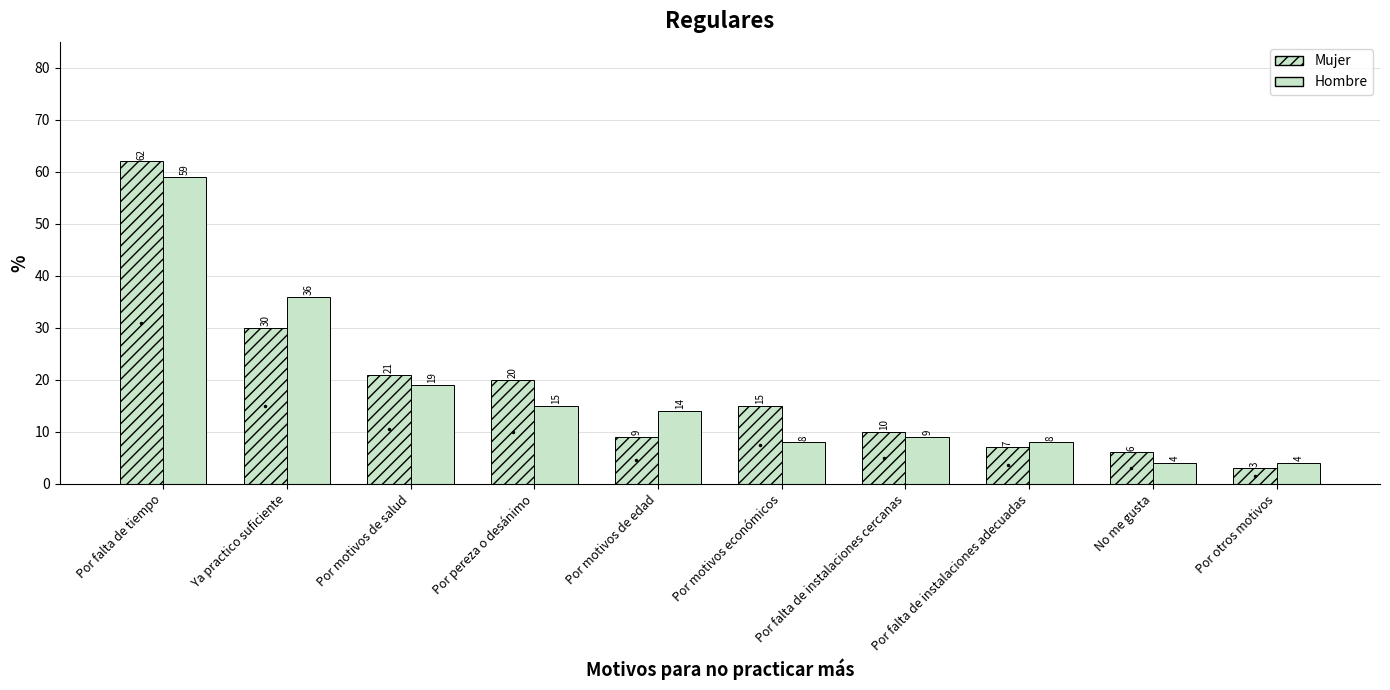

Are the bars grouped side by side (vs. stacked)?

Yes